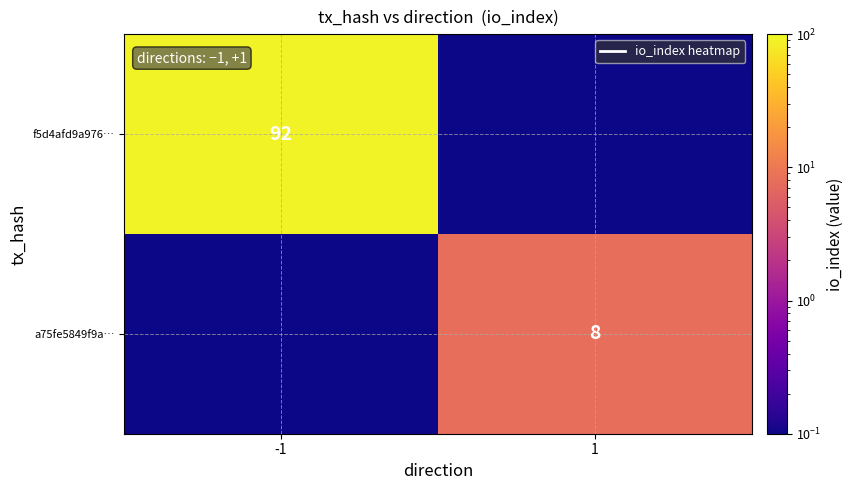

The a75fe5849f9a… series shows 8.0 at 1. True or false?

True